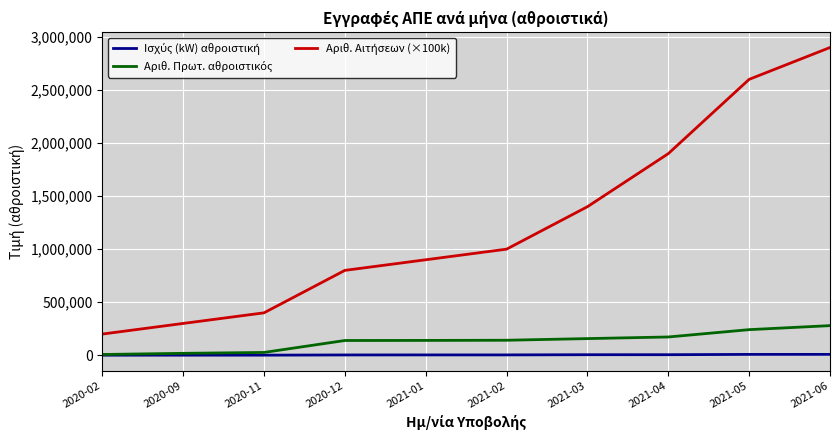

Which label corresponds to the largest value in the chart?

2021-06